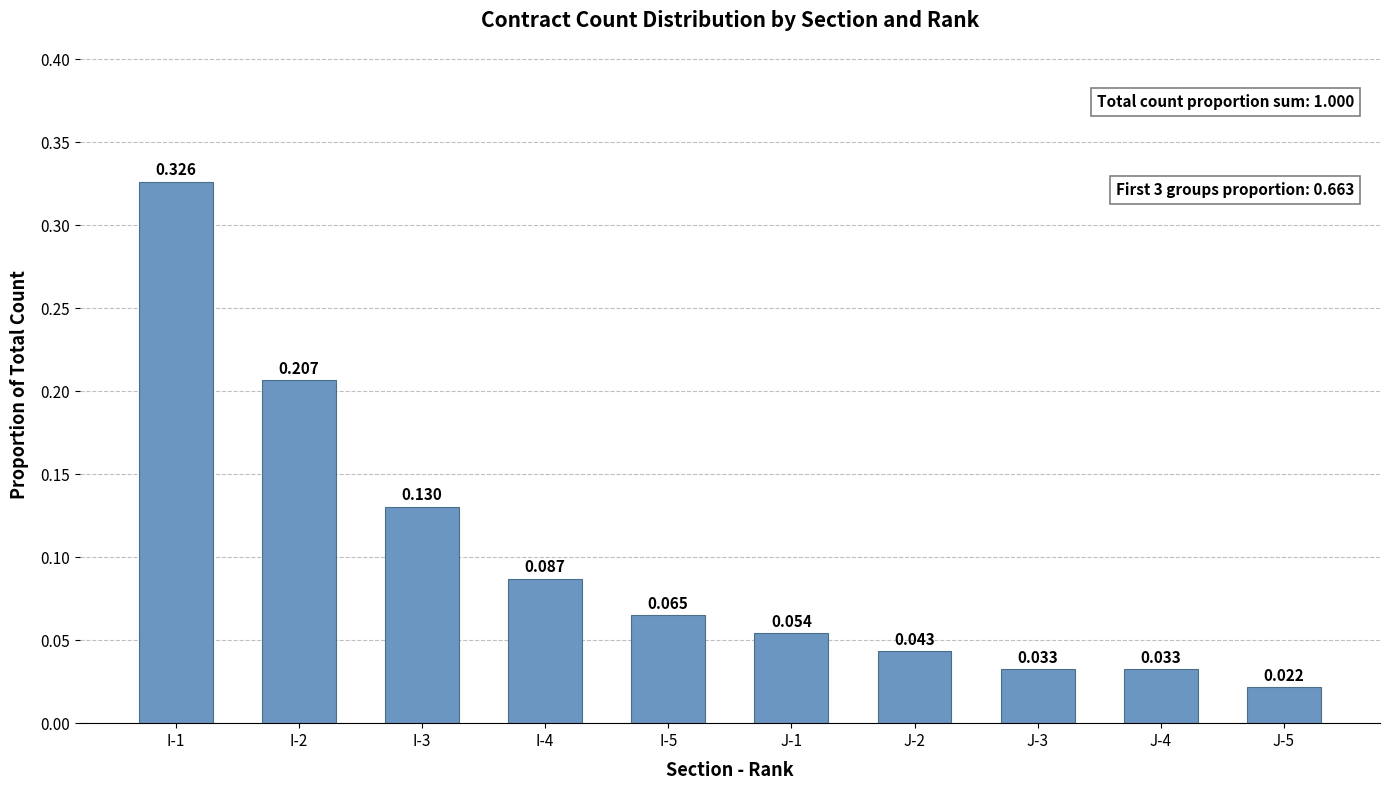

Count the number of data series in this chart.

1